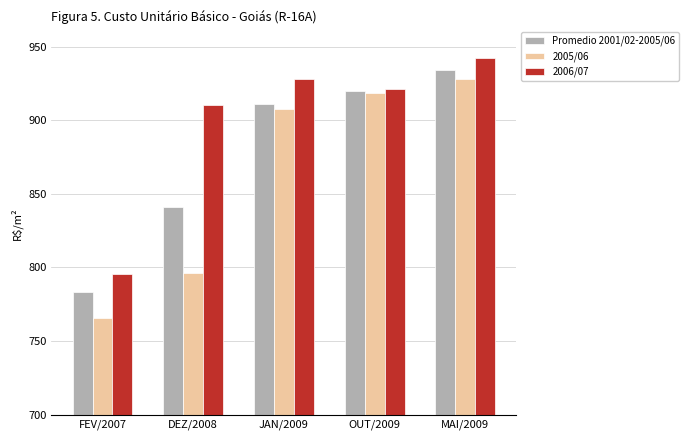

What is the difference between the second highest and second lowest values in the 2006/07 series?

17.9